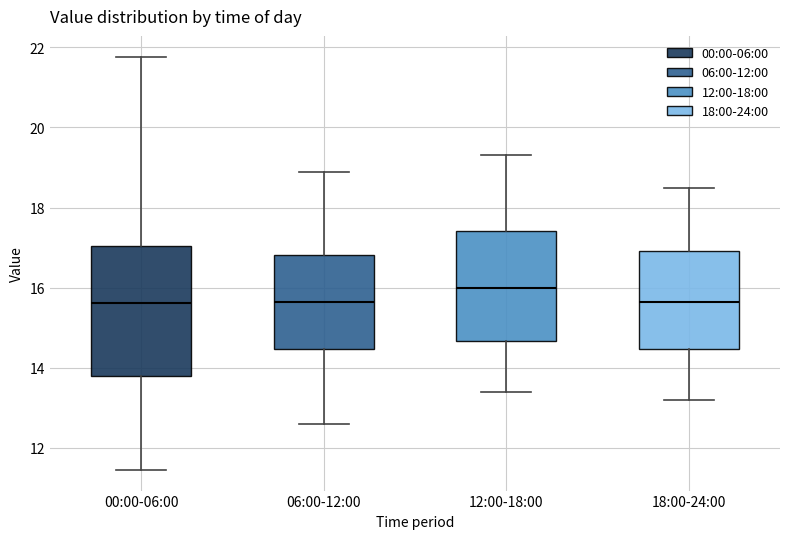

Reading left to right, read every box against the y-axis: the position of its median line, the range the box covers, and the ends of its whiskers. The values are not printed on the chart, so give them approximately, as read against the axis.

00:00-06:00: median 15.6, box 13.8 to 17.0, whiskers 11.4 to 21.8
06:00-12:00: median 15.6, box 14.4 to 16.8, whiskers 12.6 to 19.0
12:00-18:00: median 16.0, box 14.6 to 17.4, whiskers 13.4 to 19.4
18:00-24:00: median 15.6, box 14.4 to 17.0, whiskers 13.2 to 18.6